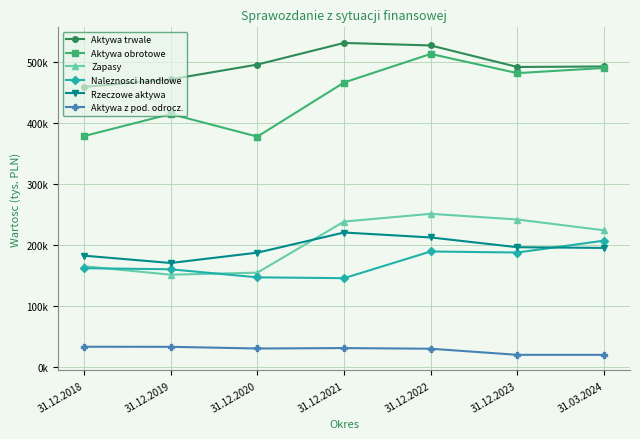

Reading left to right, transcribe all the data shown in this chart.

Aktywa trwale: 31.12.2018=459944	31.12.2019=472363	31.12.2020=496611	31.12.2021=532118	31.12.2022=527979	31.12.2023=492647	31.03.2024=493475
Aktywa obrotowe: 31.12.2018=379246	31.12.2019=415473	31.12.2020=378338	31.12.2021=467142	31.12.2022=514068	31.12.2023=482551	31.03.2024=491056
Zapasy: 31.12.2018=165625	31.12.2019=151698	31.12.2020=155074	31.12.2021=238934	31.12.2022=251617	31.12.2023=242296	31.03.2024=224588
Naleznosci handlowe: 31.12.2018=162428	31.12.2019=160579	31.12.2020=147374	31.12.2021=145998	31.12.2022=189804	31.12.2023=188117	31.03.2024=207587
Rzeczowe aktywa: 31.12.2018=182955	31.12.2019=170914	31.12.2020=187895	31.12.2021=220946	31.12.2022=212844	31.12.2023=196811	31.03.2024=195664
Aktywa z pod. odrocz.: 31.12.2018=33443	31.12.2019=33327	31.12.2020=30576	31.12.2021=31255	31.12.2022=30213	31.12.2023=20177	31.03.2024=20161